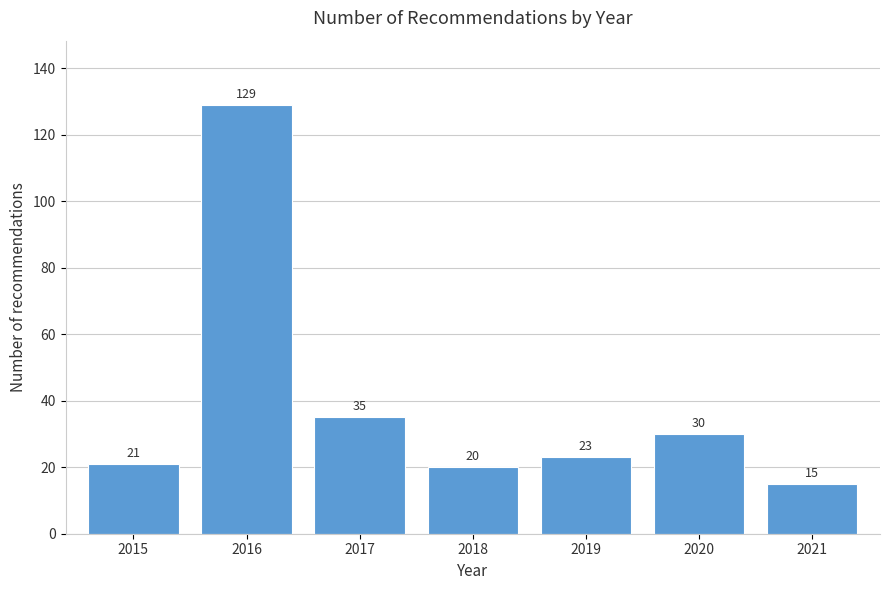

Reading right to left, extract all data points from this chart.

15	30	23	20	35	129	21